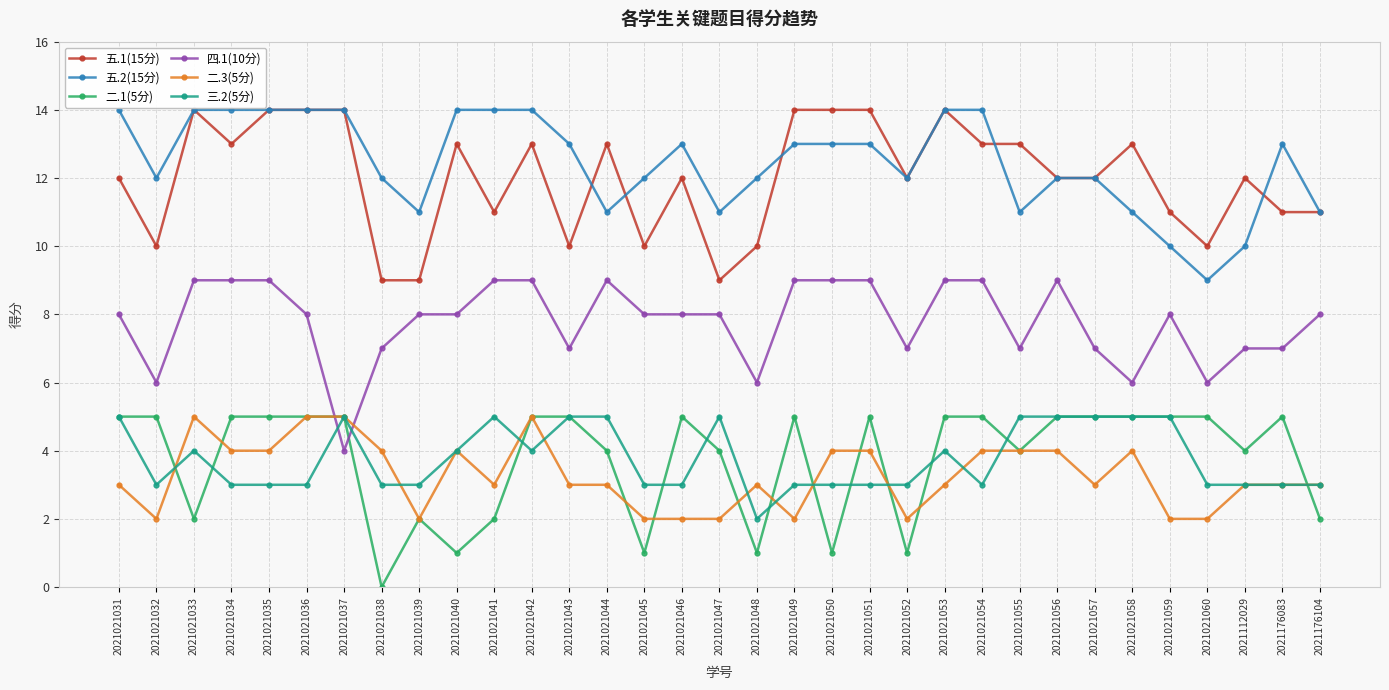

True or false: 五.1(15分) and 二.3(5分) intersect in this chart.

False